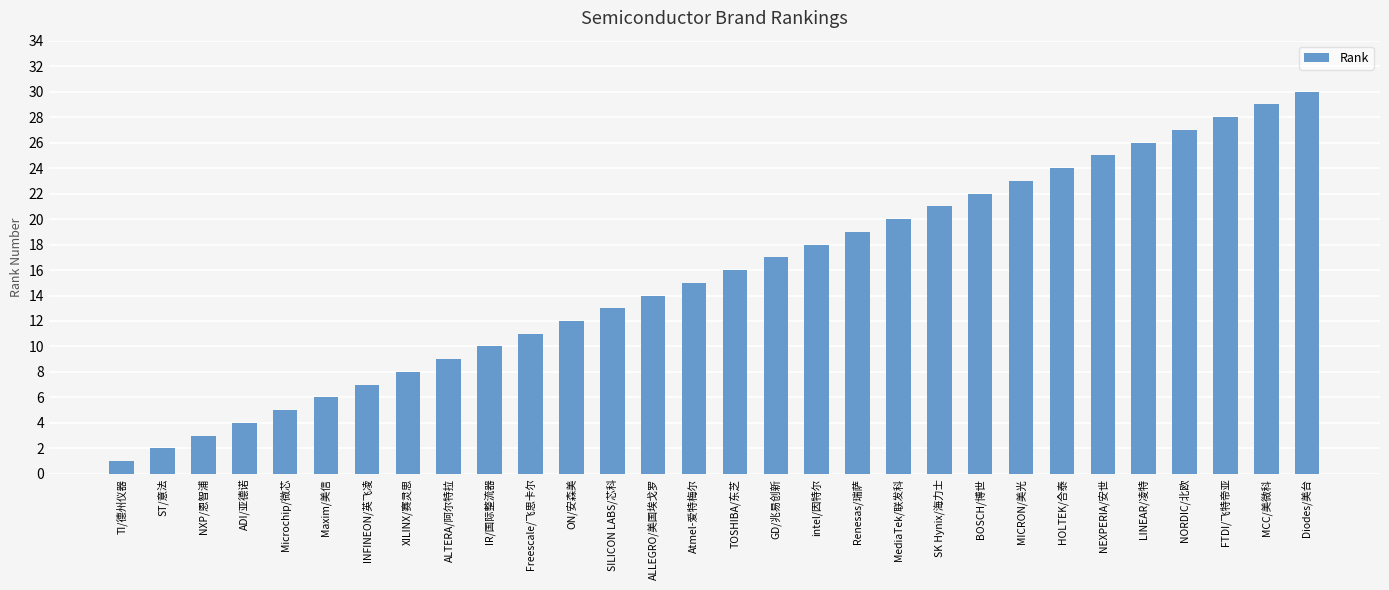

True or false: the data shows 18 at IR/国际整流器.

False